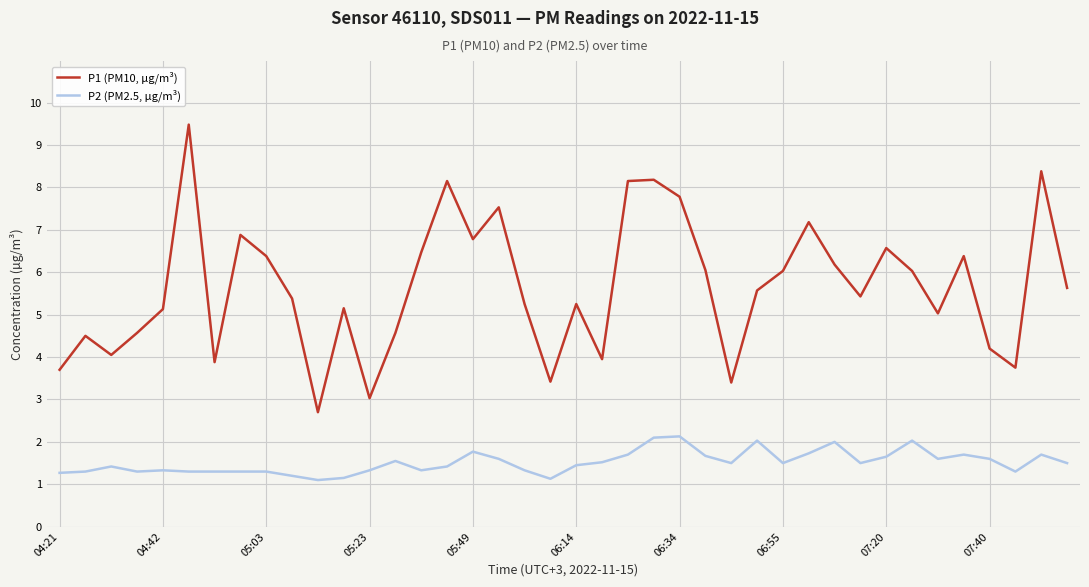

What is the greatest value displayed?

9.5